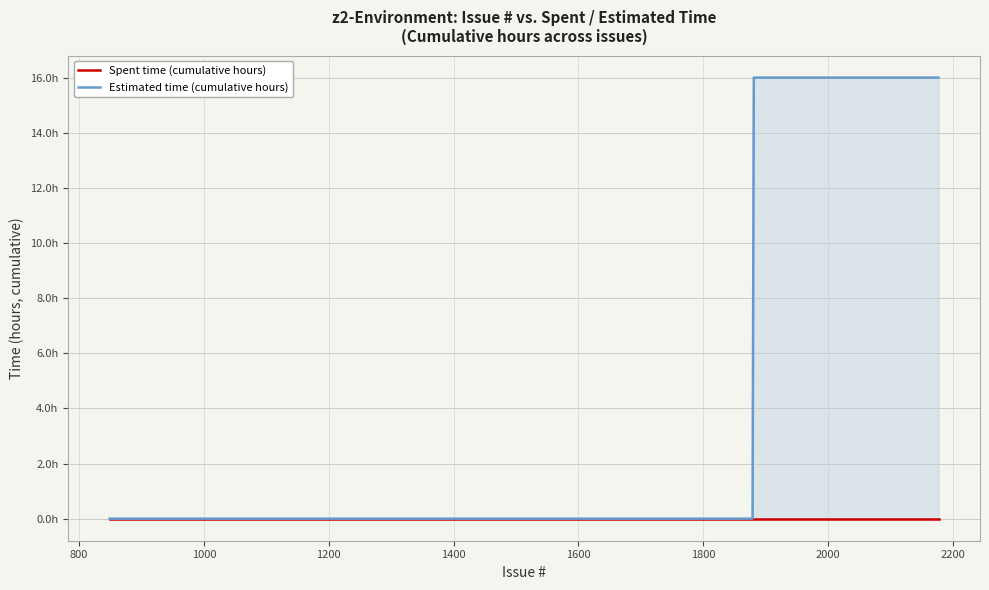

Reading left to right, transcribe all the data shown in this chart.

Spent time (cumulative hours): 0	0	0	0	0	0	0	0	0	0	0	0	0	0	0	0	0	0	0	0	0	0	0	0	0	0	0	0	0	0	0	0	0	0	0	0	0	0	0	0
Estimated time (cumulative hours): 0	0	0	0	0	0	16	16	16	16	16	16	16	16	16	16	16	16	16	16	16	16	16	16	16	16	16	16	16	16	16	16	16	16	16	16	16	16	16	16